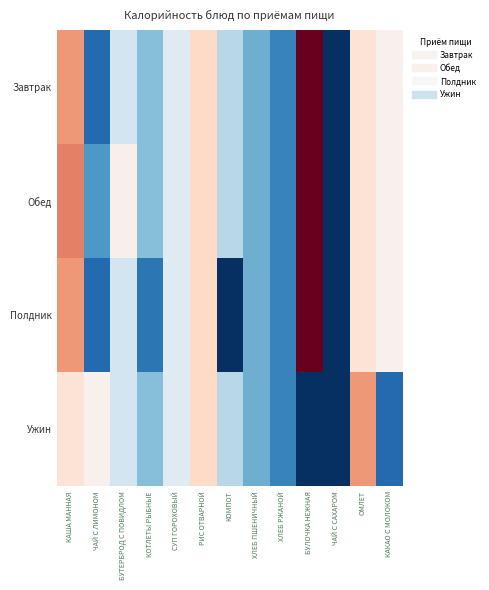

At РИС ОТВАРНОЙ, list the series in order from smallest to largest.

Завтрак, Обед, Полдник, Ужин